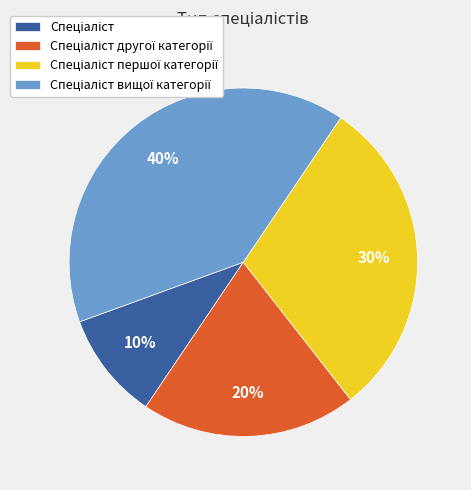

Is there a majority slice in this chart?

No